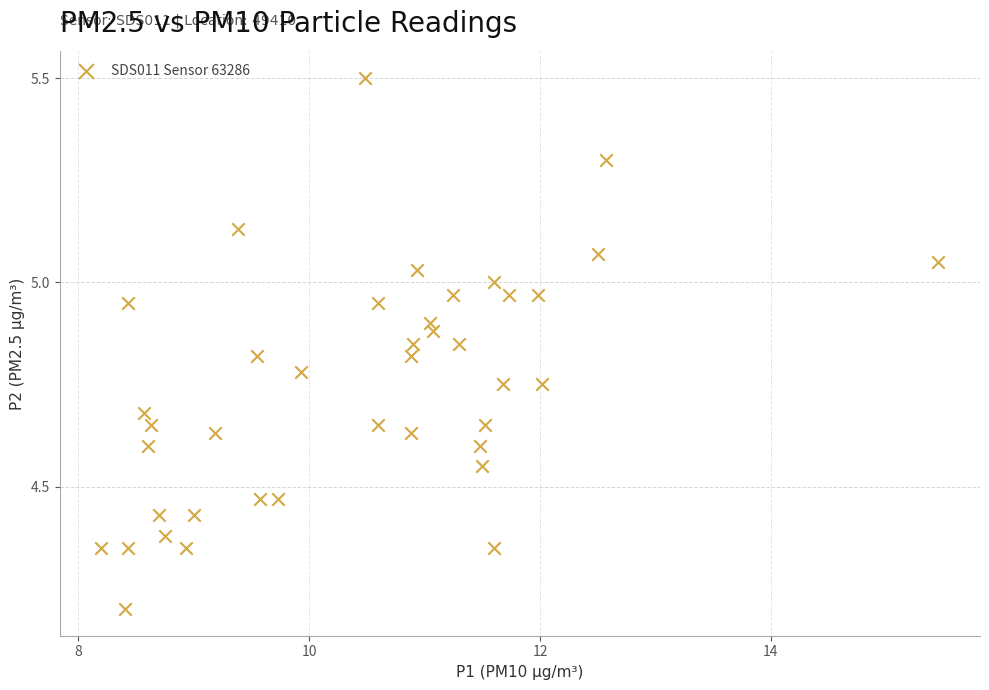

What is the range of Y values (max minus min)?

1.3